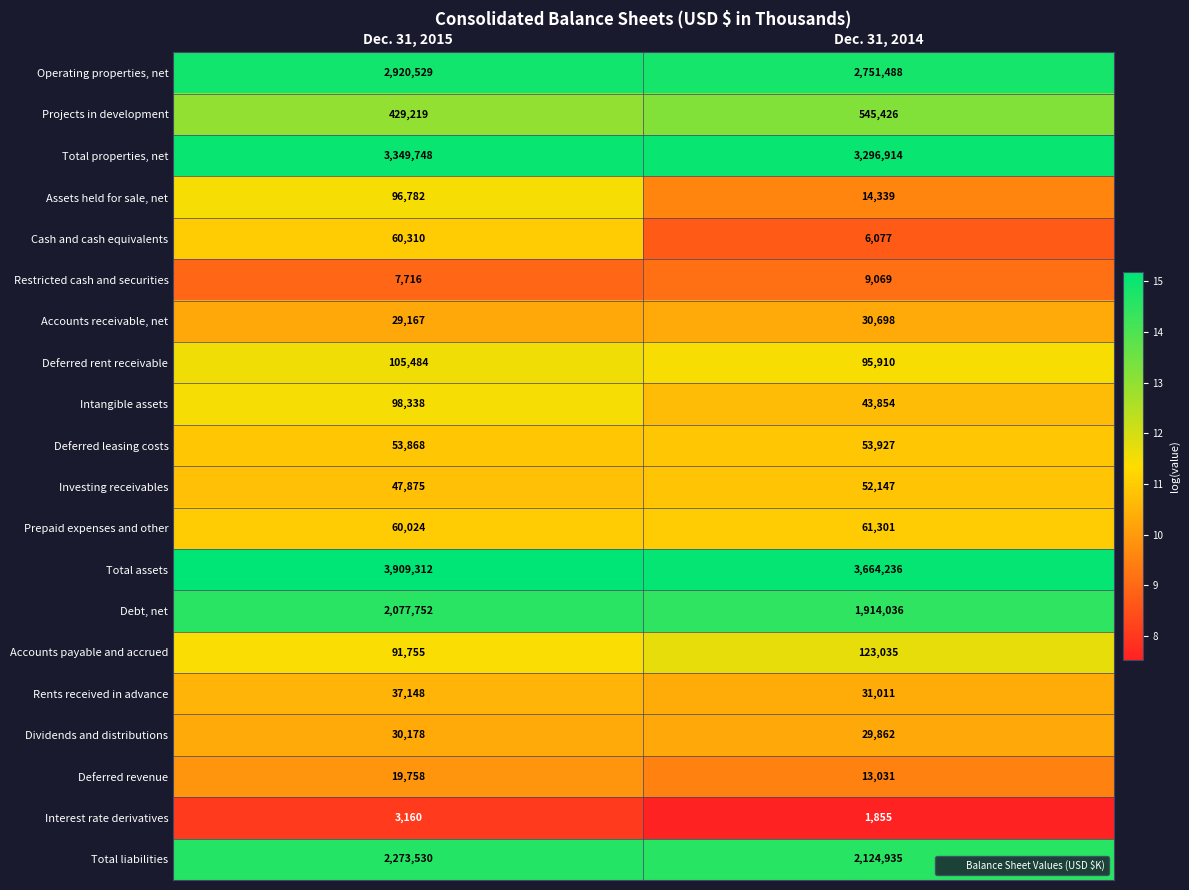

The Operating properties, net series shows 2751488 at Dec. 31, 2014. True or false?

True